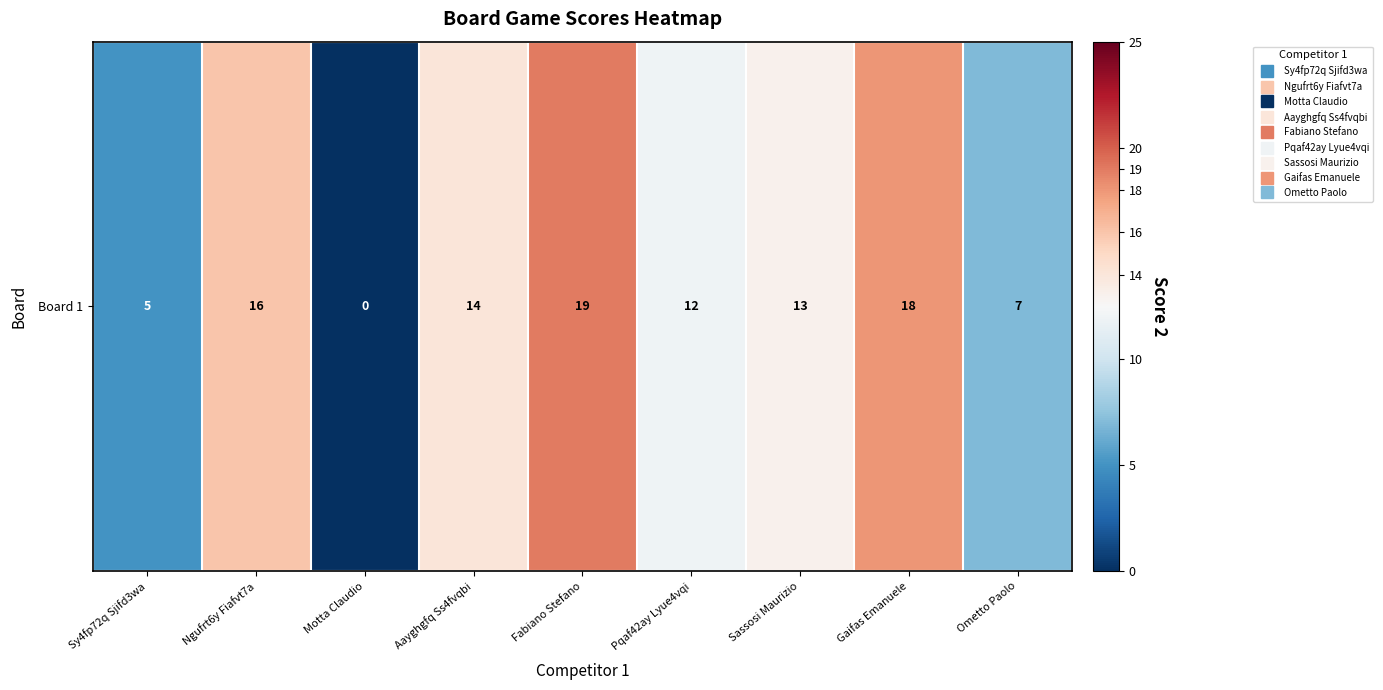

The value at Aayghgfq Ss4fvqbi is 14. True or false?

True